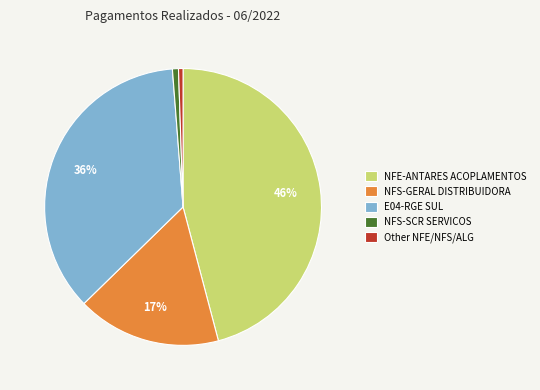

Is it true that NFS-SCR SERVICOS is 7% of the pie?

False